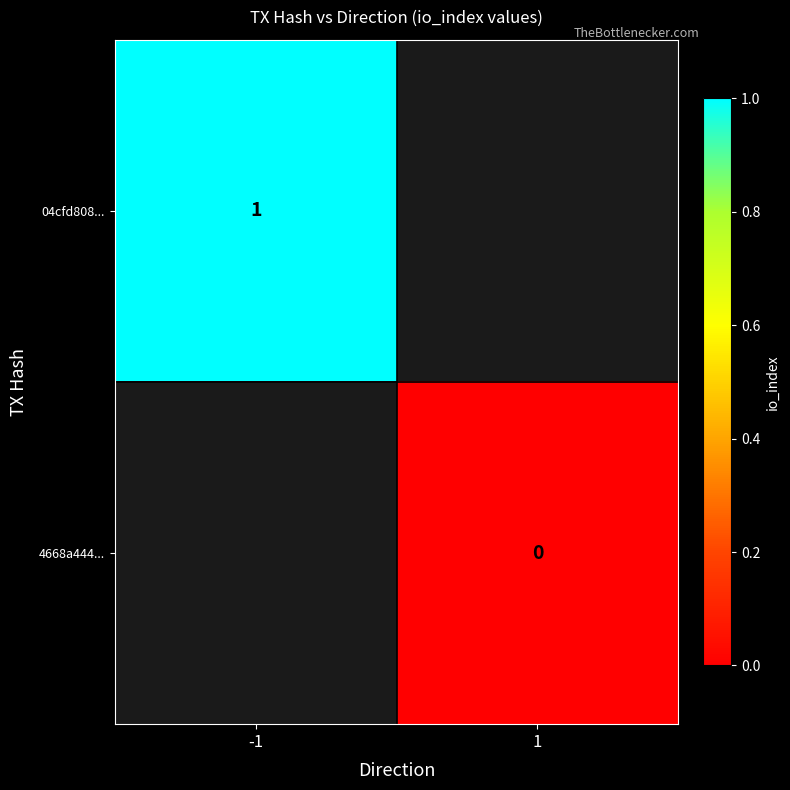

True or false: 04cfd808... has a value of 0.6 at -1.

False